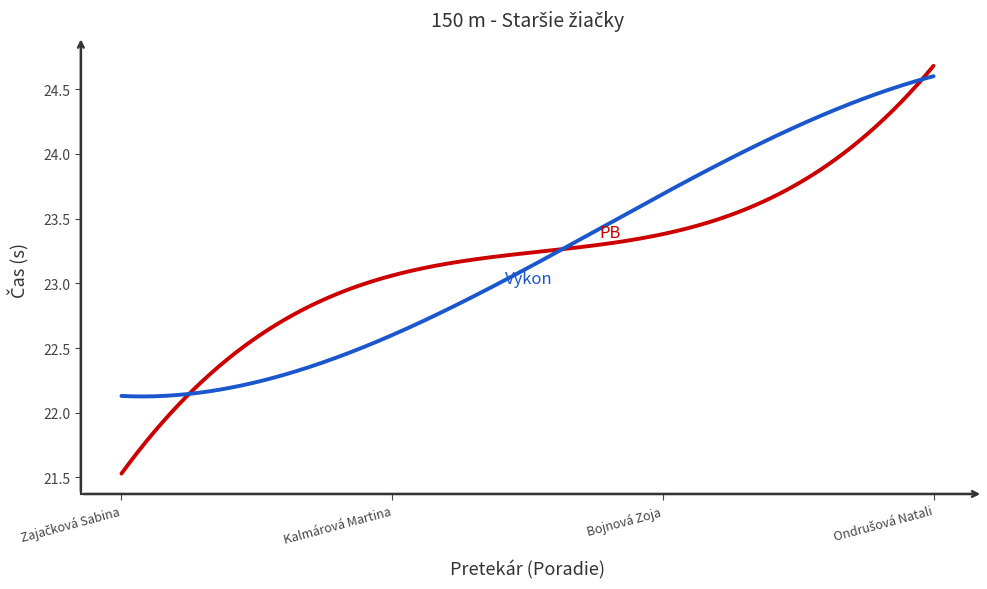

What is the smallest value displayed?

21.5